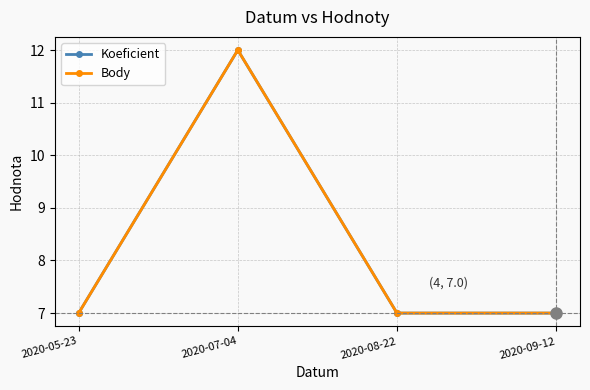

Which series changed the most between 2020-05-23 and 2020-08-22?

Koeficient